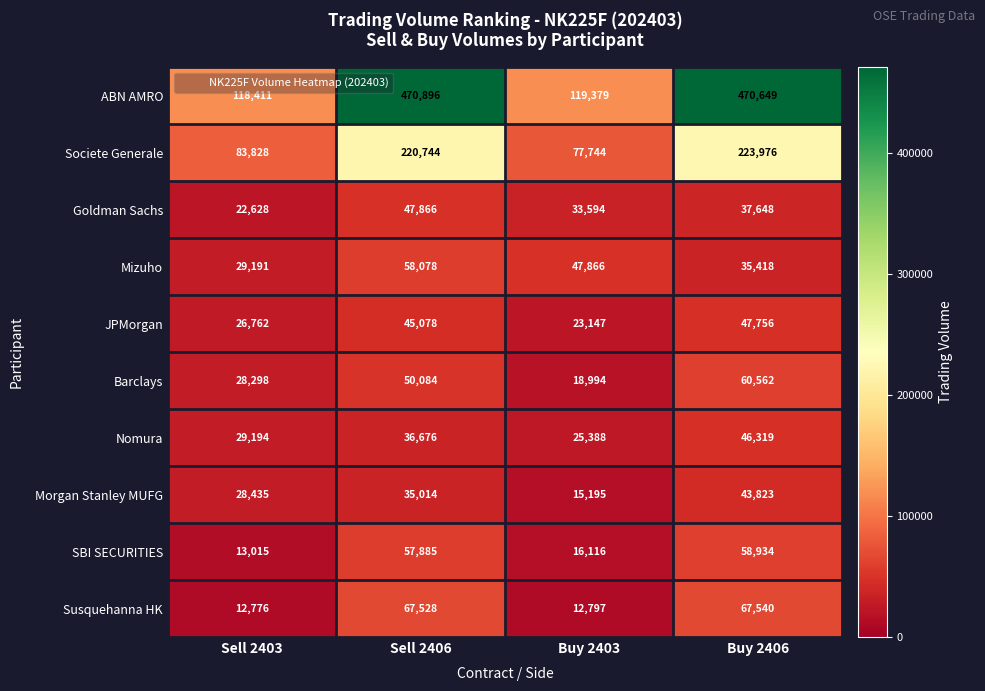

Count the number of categories in the chart.

4